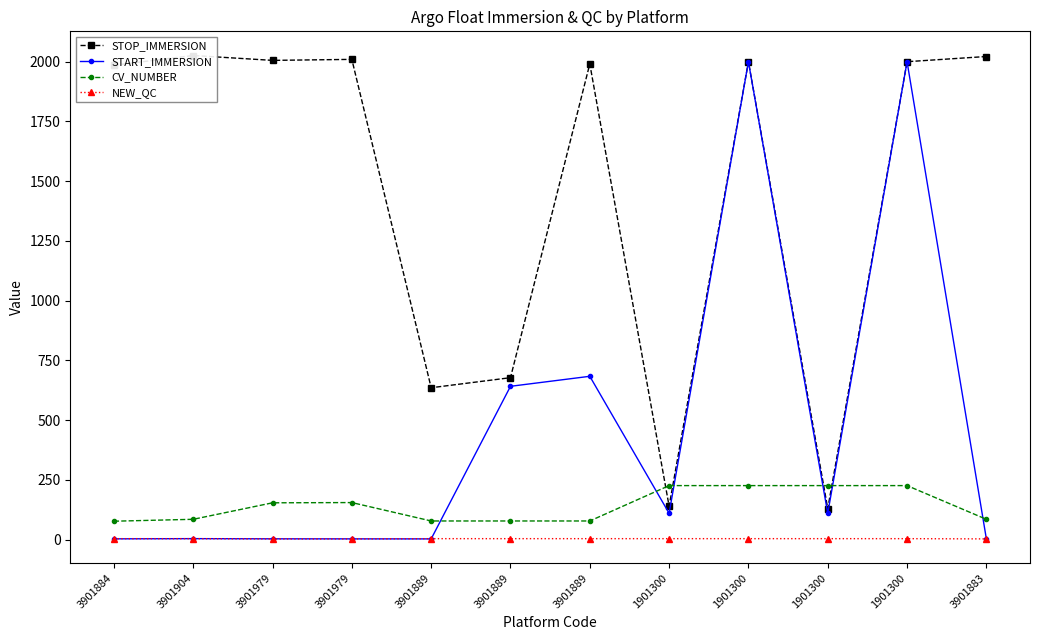

Is it true that NEW_QC equals 0.7 at 3901883?

False